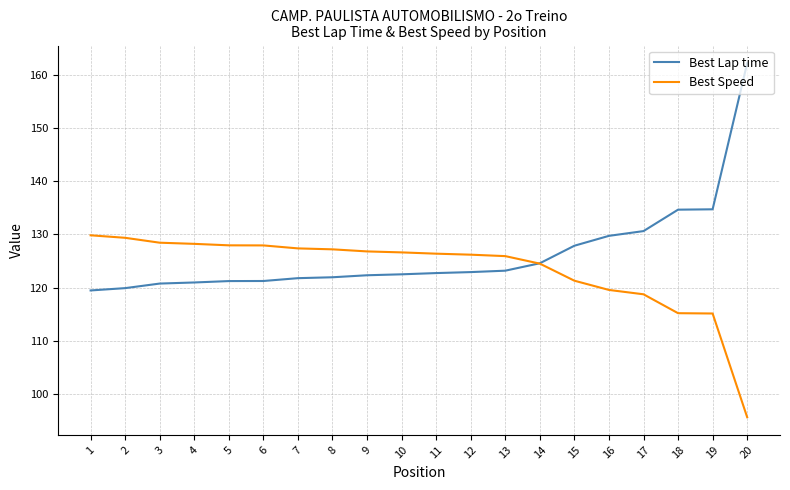

Which series has the widest spread of values?

Best Lap time